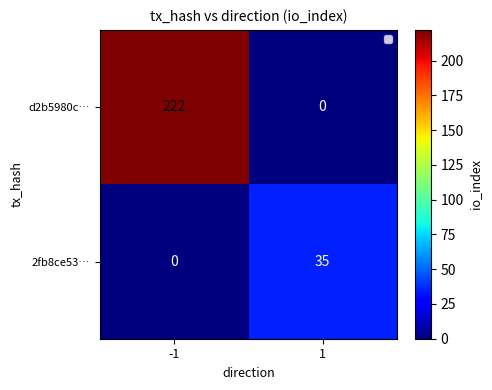

Reading left to right, what are all the values shown in this chart?

d2b5980c…: -1=222	1=0
2fb8ce53…: -1=0	1=35